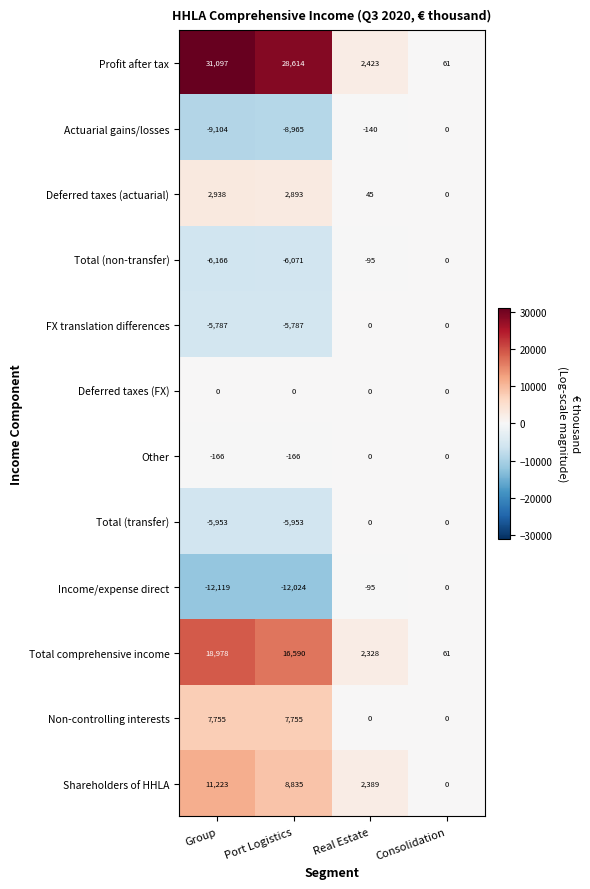

What is the difference between the second highest and minimum values in the Total (transfer) series?

5953